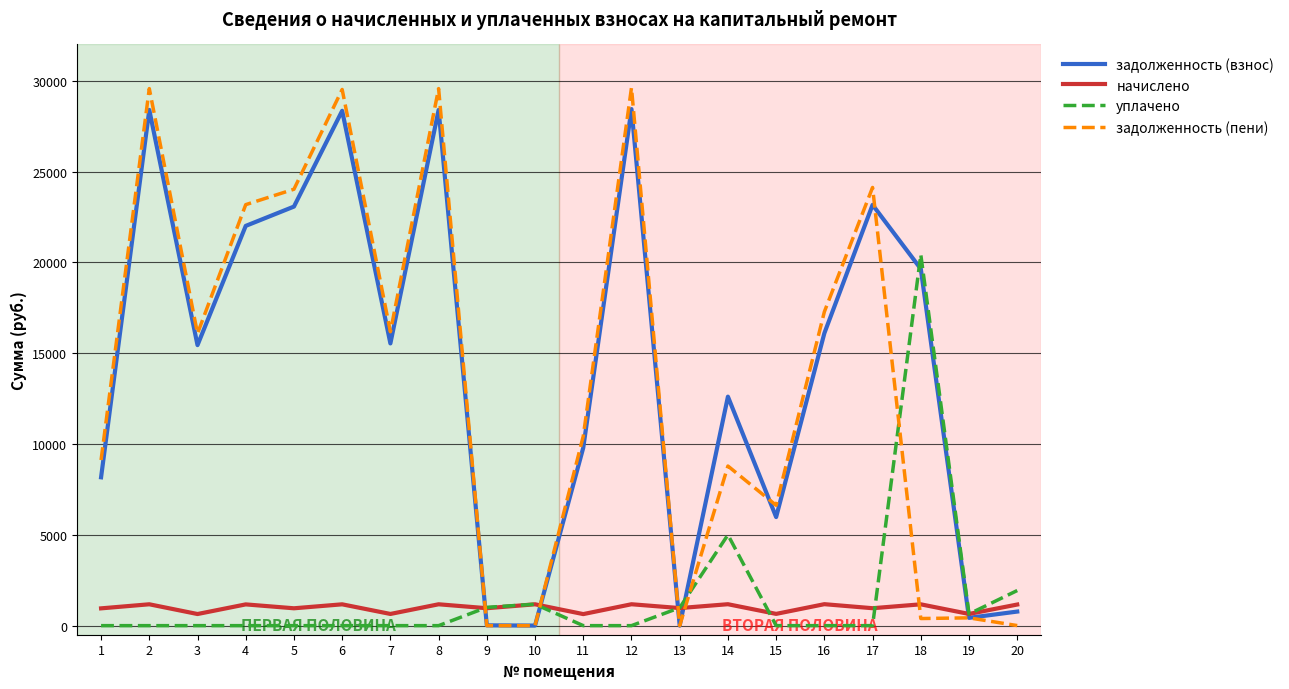

The value of задолженность (взнос) at 15 is 5977.9. True or false?

True